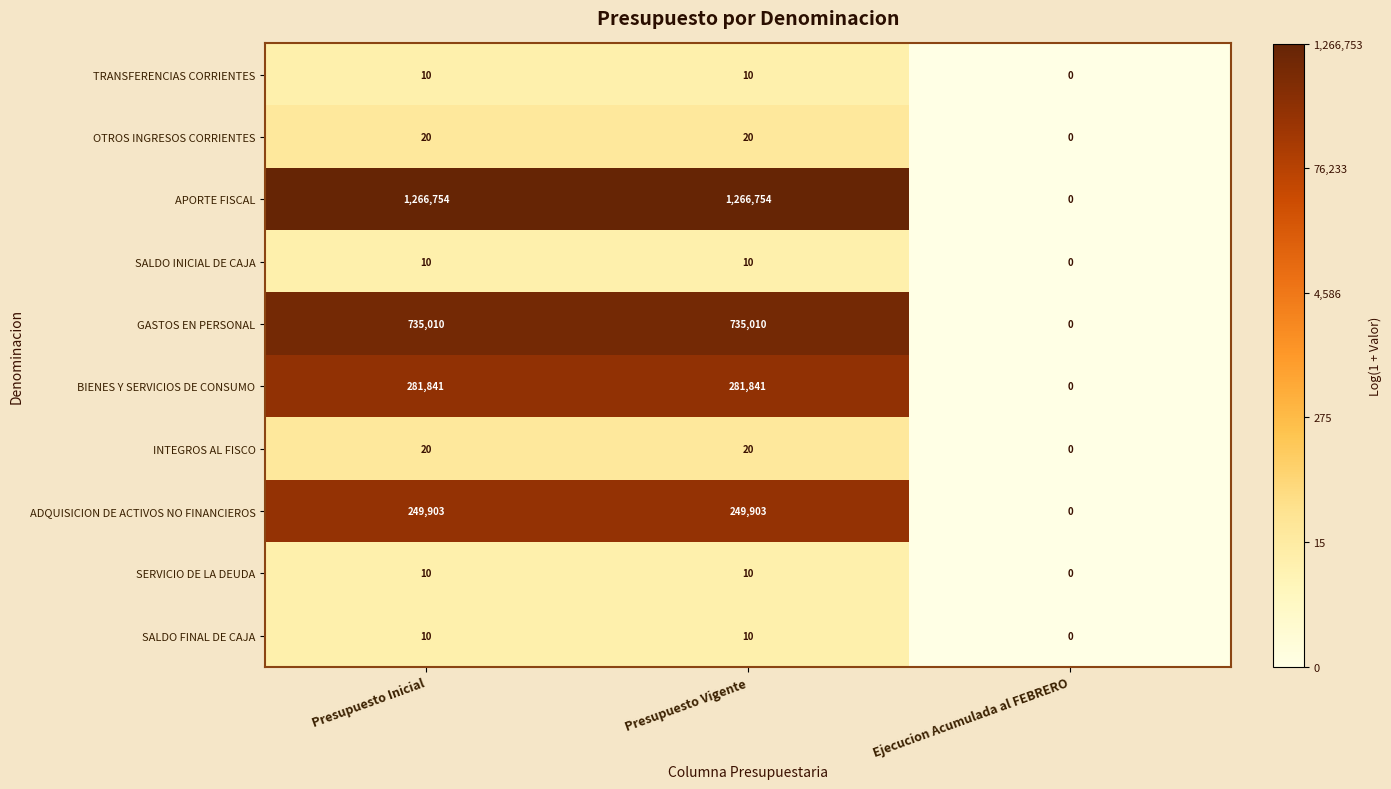

Is it true that GASTOS EN PERSONAL equals 0 at Ejecucion Acumulada al FEBRERO?

True